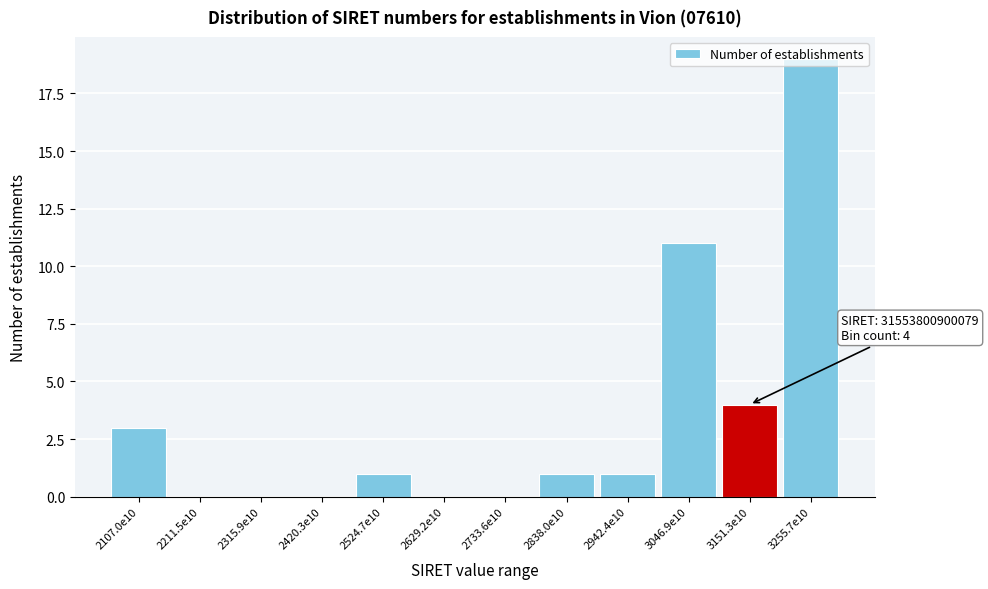

Where is the data nearest to the value 9?

3046.9e10